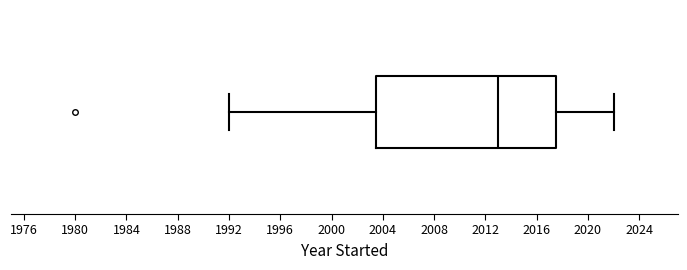

Read this box plot against the x-axis: the position of the median line, the range covered by the box, and the ends of both whiskers. The values are not printed on the chart, so give them approximately, as read against the axis.

median 2013.0, box 2003.5 to 2017.5, whiskers 1992.0 to 2022.0